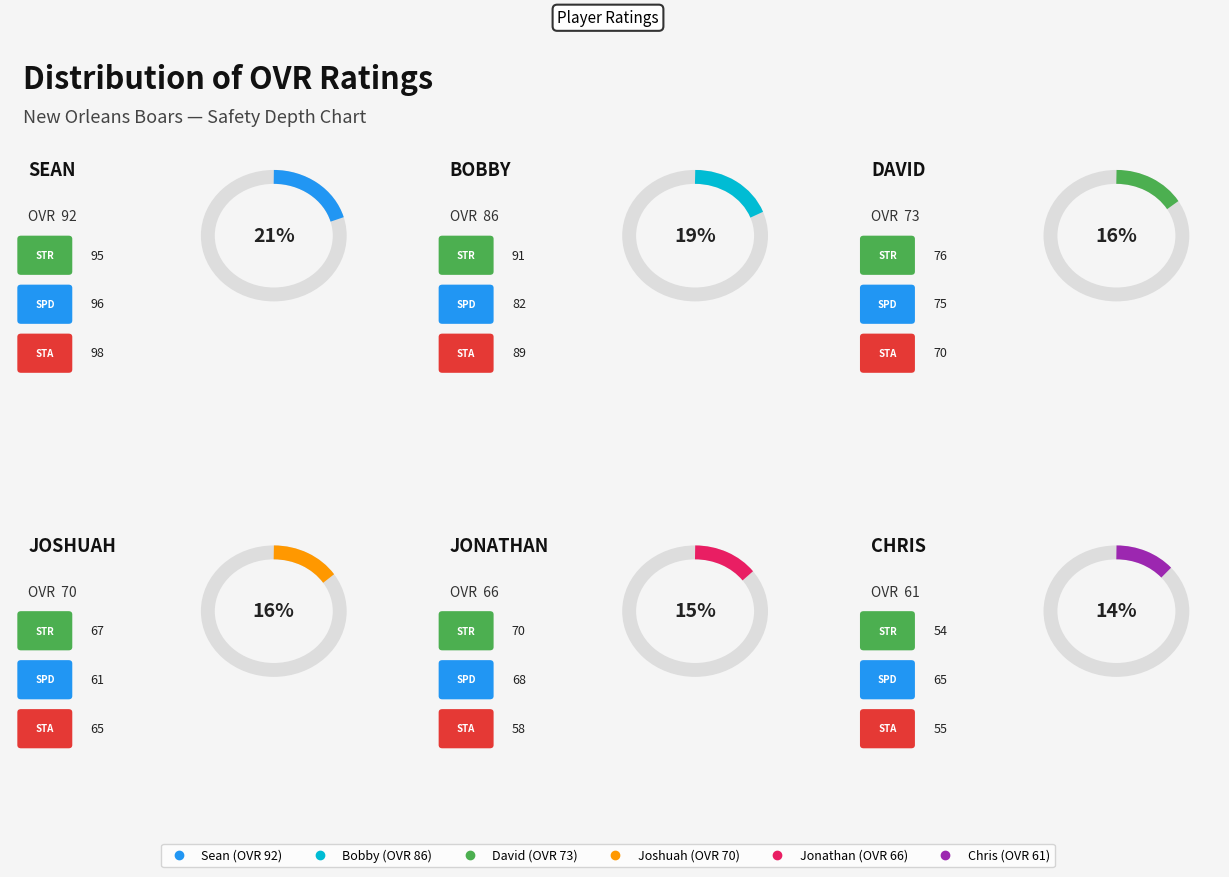

Rank the categories by value from highest to lowest.

Sean, Bobby, David, Joshuah, Jonathan, Chris